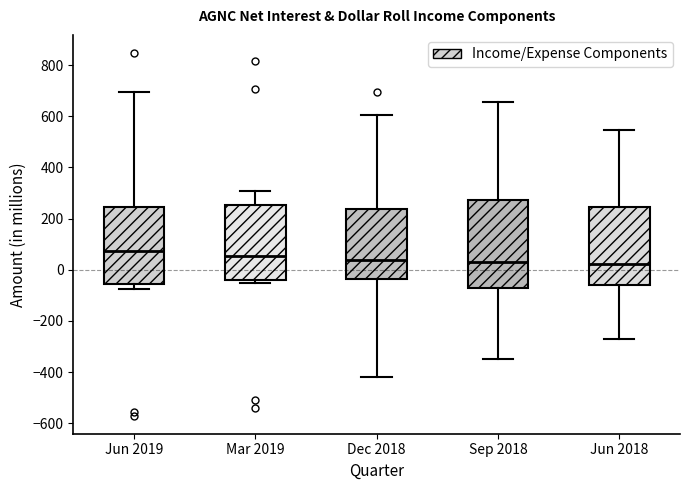

Reading left to right, transcribe this box plot: for each box, give where its median line is, the range the box spans, and where its two whiskers end, as read against the y-axis. The values are not printed on the chart, so give them approximately, as read against the axis.

Jun 2019: median 80, box -60 to 240, whiskers -80 to 700
Mar 2019: median 60, box -40 to 260, whiskers -60 to 300
Dec 2018: median 40, box -40 to 240, whiskers -420 to 600
Sep 2018: median 20, box -80 to 280, whiskers -340 to 660
Jun 2018: median 20, box -60 to 240, whiskers -260 to 540